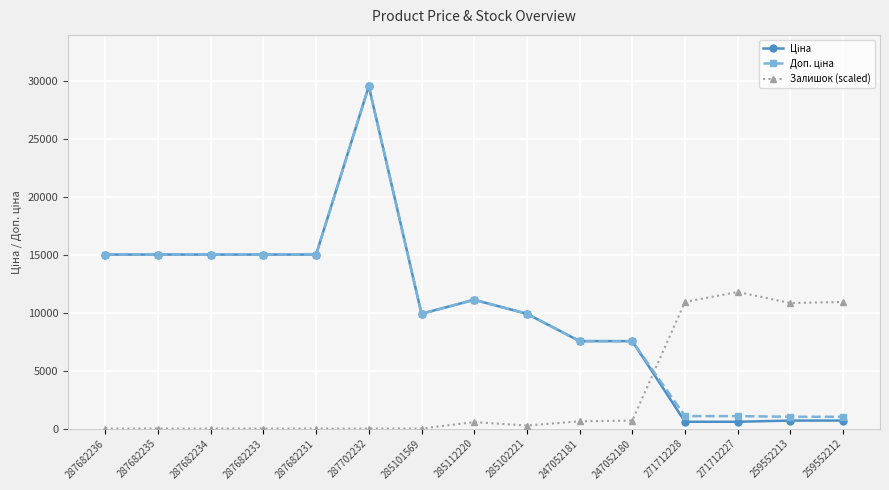

The value of Залишок (scaled) at 271712227 is 11786.7. True or false?

True